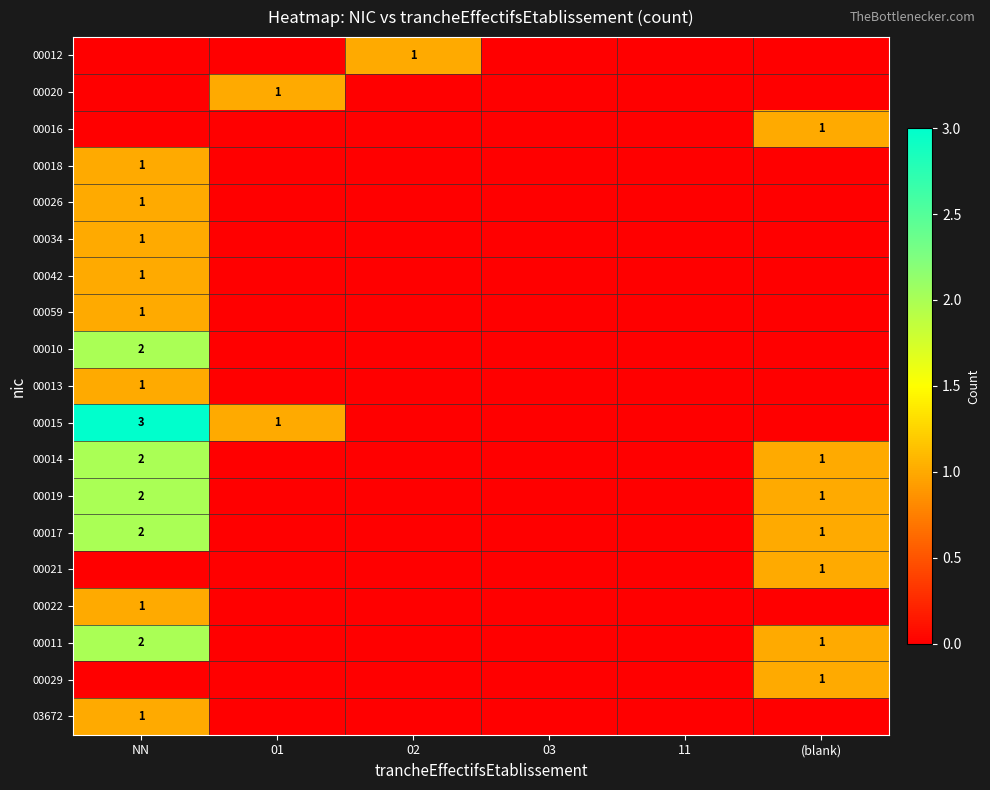

Is it true that 00013 equals 0 at NN?

False